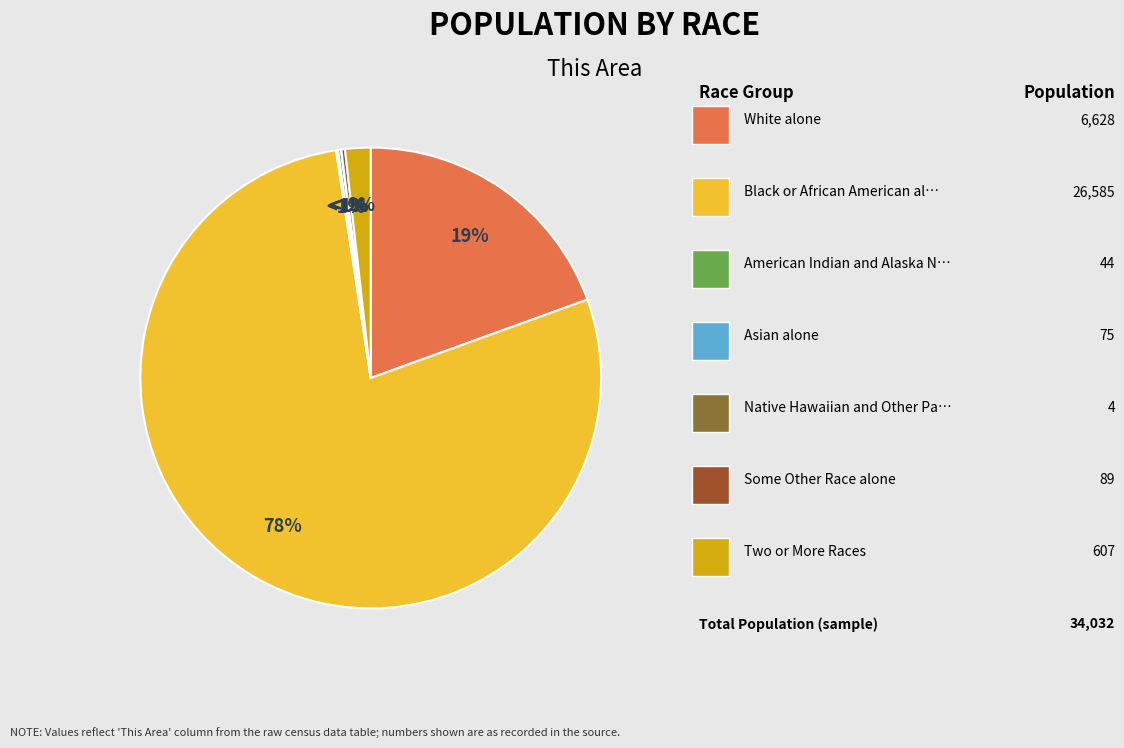

What is the largest slice in the pie chart?

Black or African American alone